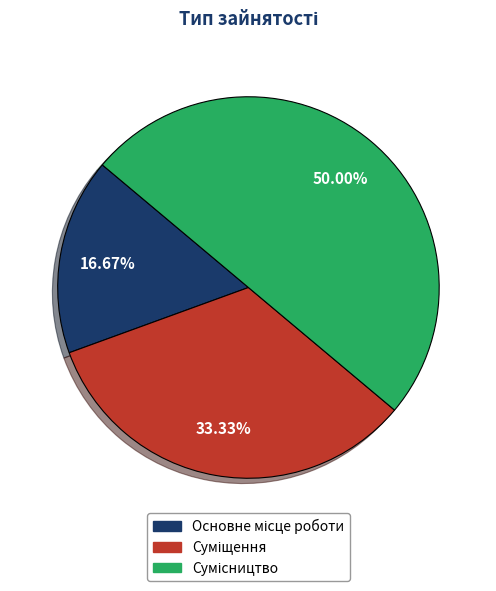

To the nearest percent, what is the combined percentage of Сумісництво and Суміщення?

83%